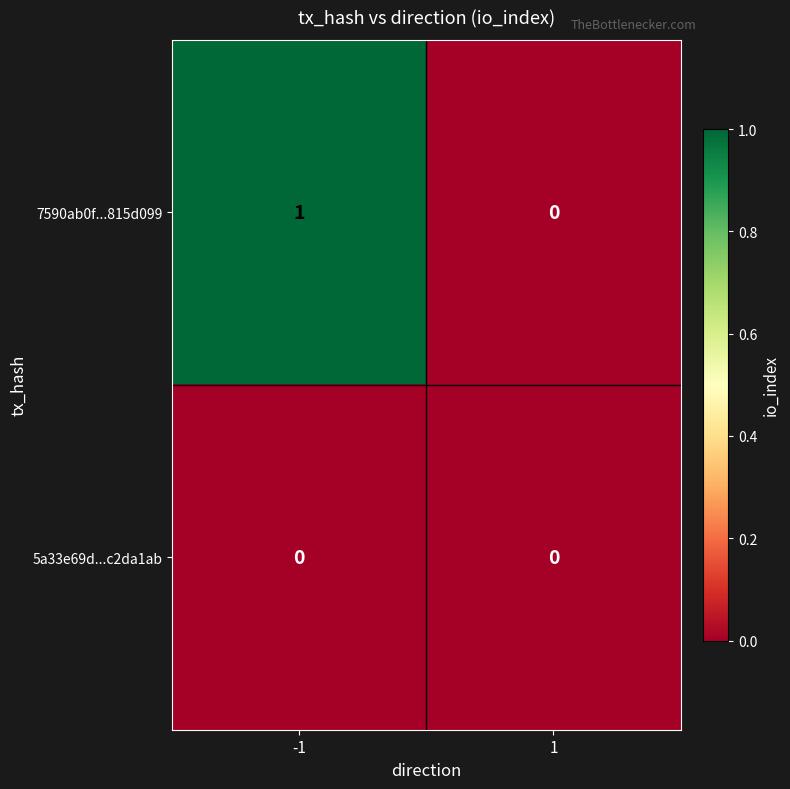

Reading left to right, extract all data points from this chart.

7590ab0f...815d099: 1	0
5a33e69d...c2da1ab: 0	0